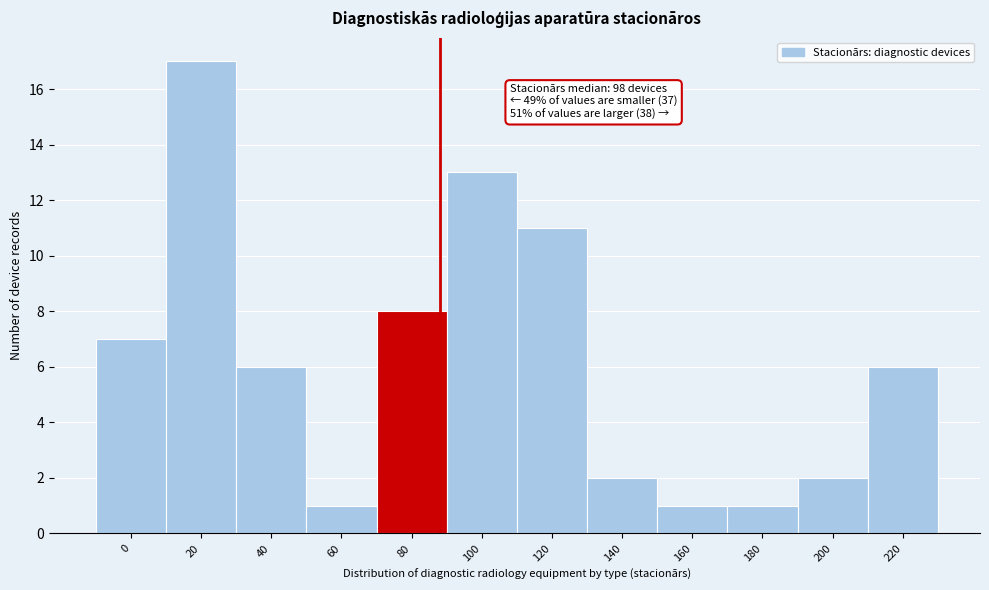

Reading left to right, list all the values displayed in this chart.

0=7	20=17	40=6	60=1	80=8	100=13	120=11	140=2	160=1	180=1	200=2	220=6